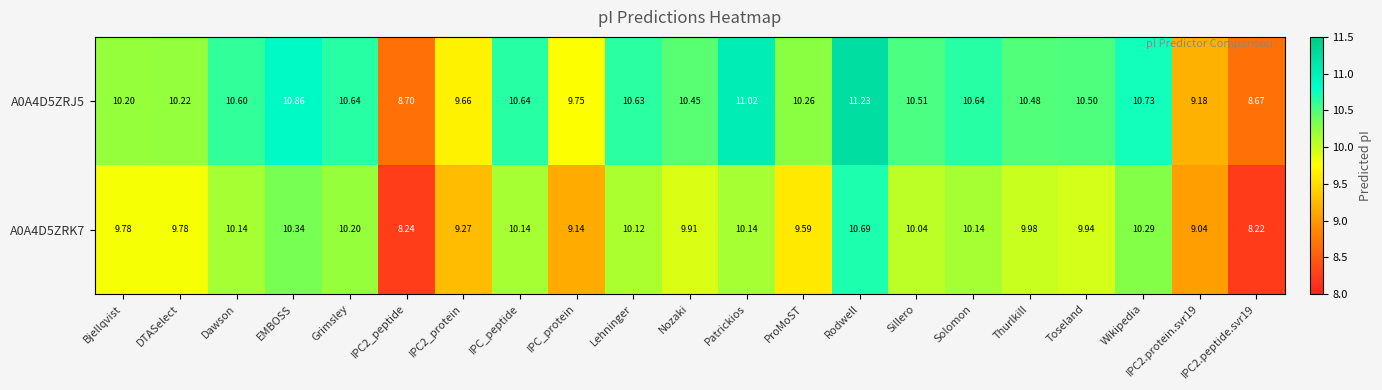

What is the difference between the highest and lowest values at Dawson?

0.5